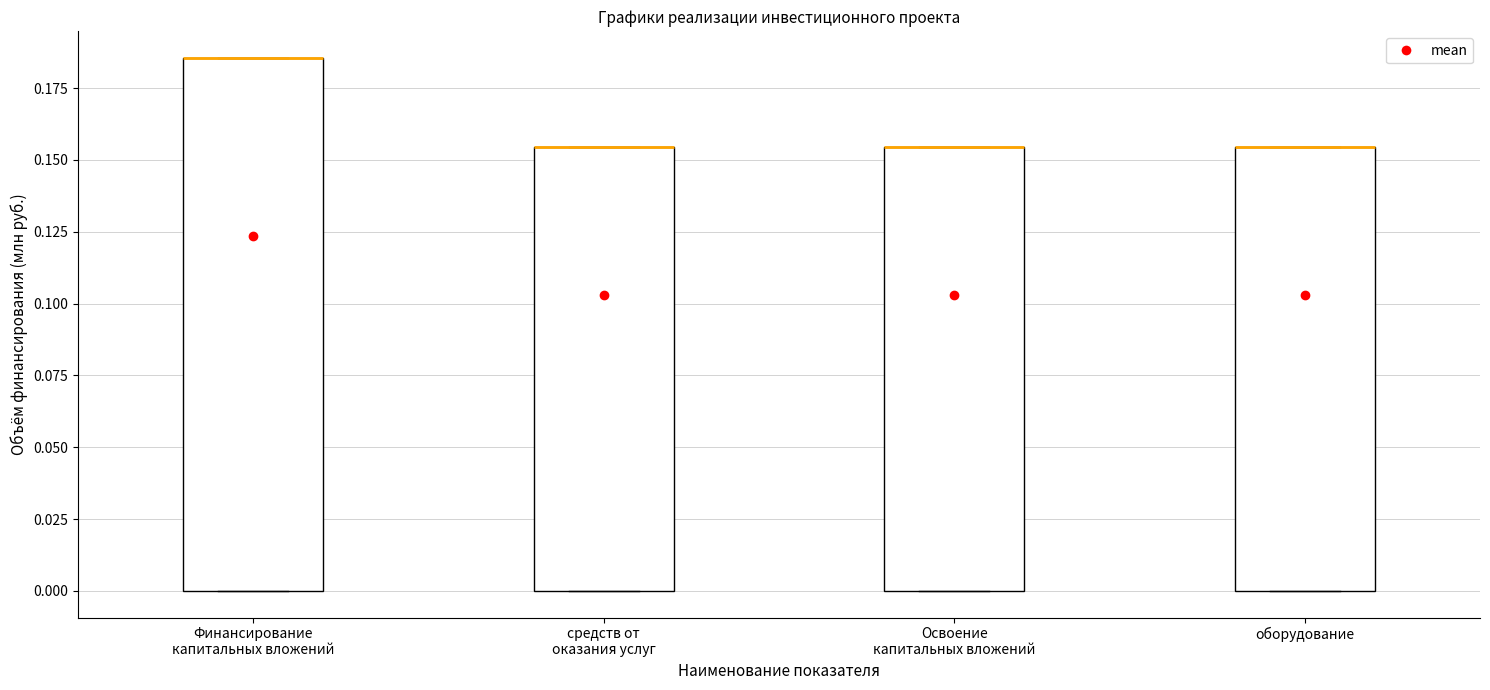

Reading left to right, read every box against the y-axis: the position of its median line, the range the box covers, and the ends of its whiskers. The values are not printed on the chart, so give them approximately, as read against the axis.

Финансирование капитальных вложений: median 0.185 (drawn on the box's upper edge), box 0.000 to 0.185, whiskers 0.000 to 0.185
средств от оказания услуг: median 0.155 (drawn on the box's upper edge), box 0.000 to 0.155, whiskers 0.000 to 0.155
Освоение капитальных вложений: median 0.155 (drawn on the box's upper edge), box 0.000 to 0.155, whiskers 0.000 to 0.155
оборудование: median 0.155 (drawn on the box's upper edge), box 0.000 to 0.155, whiskers 0.000 to 0.155